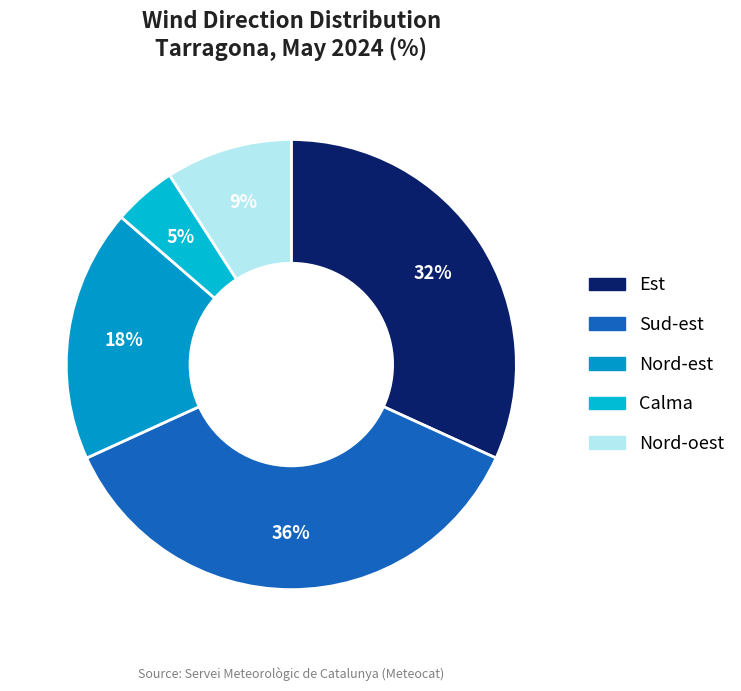

To the nearest percent, what portion does Est represent?

32%